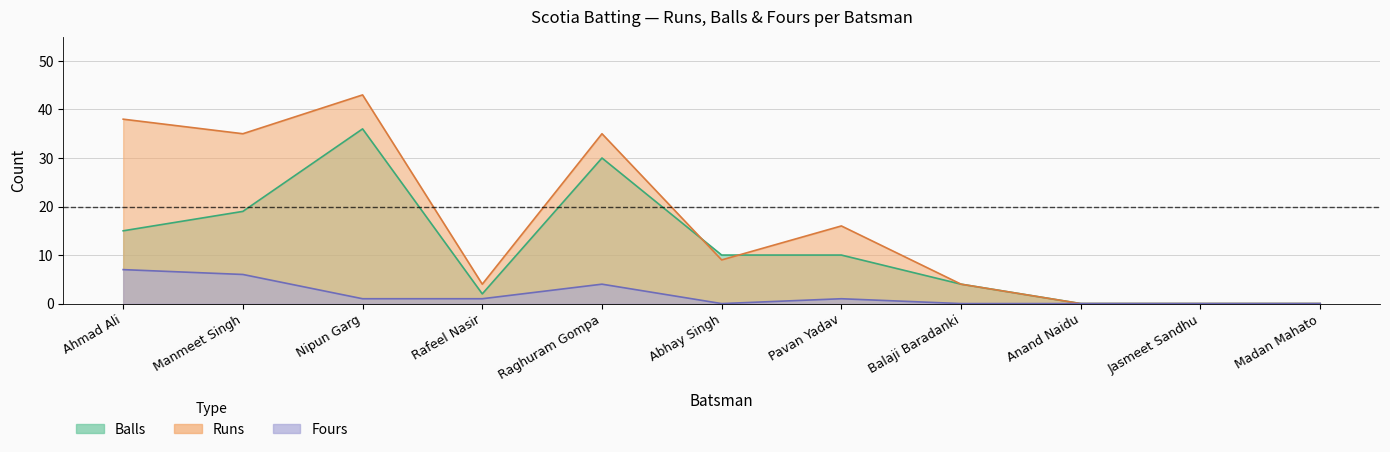

Reading left to right, extract all data points from this chart.

Runs: 38	35	43	4	35	9	16	4	0	0	0
Balls: 15	19	36	2	30	10	10	4	0	0	0
Fours: 7	6	1	1	4	0	1	0	0	0	0